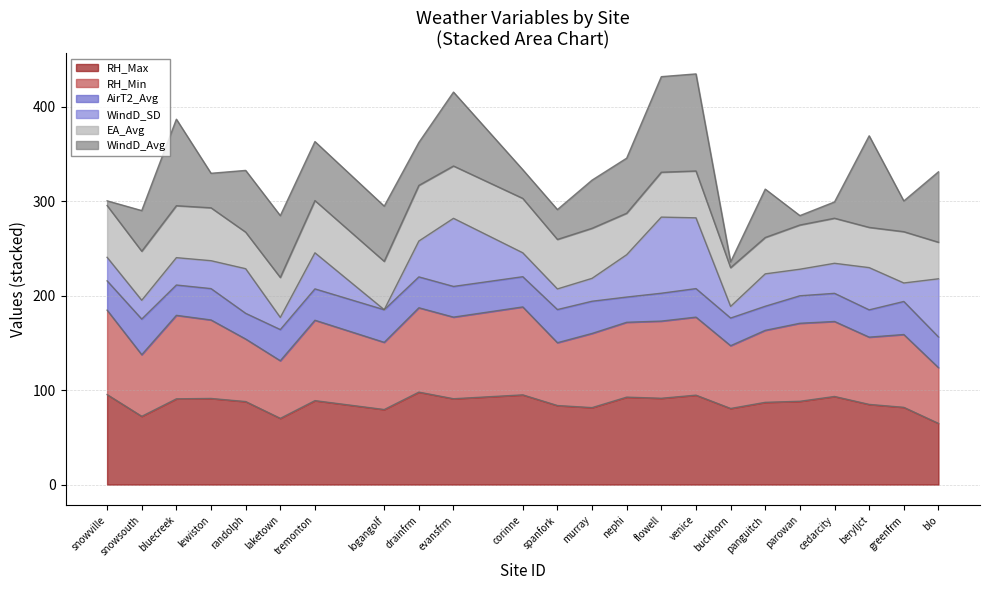

The value of RH_Max at blo is 64.8. True or false?

True